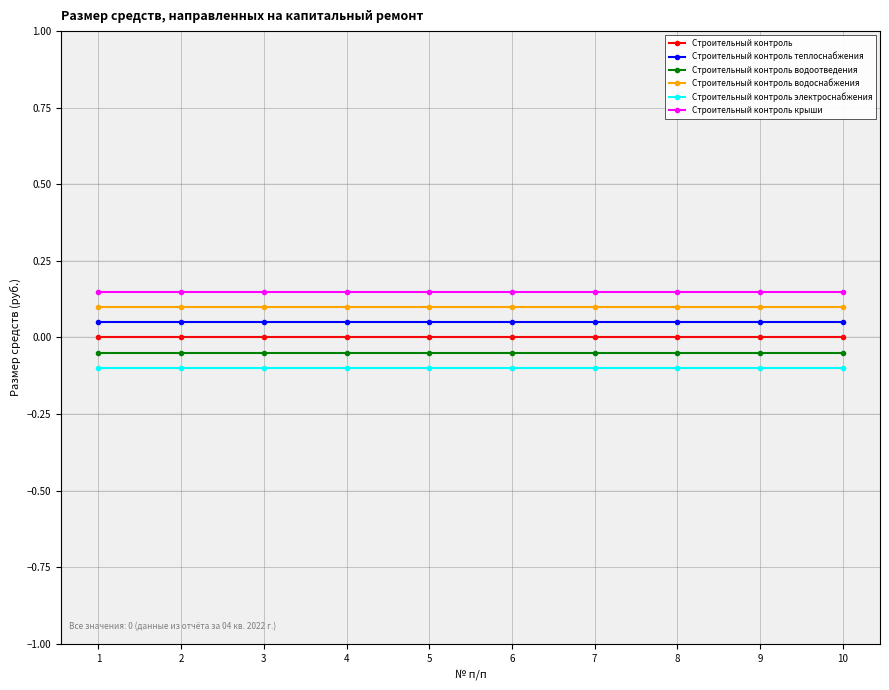

True or false: Строительный контроль водоснабжения has a value of 0.1 at 10.

True